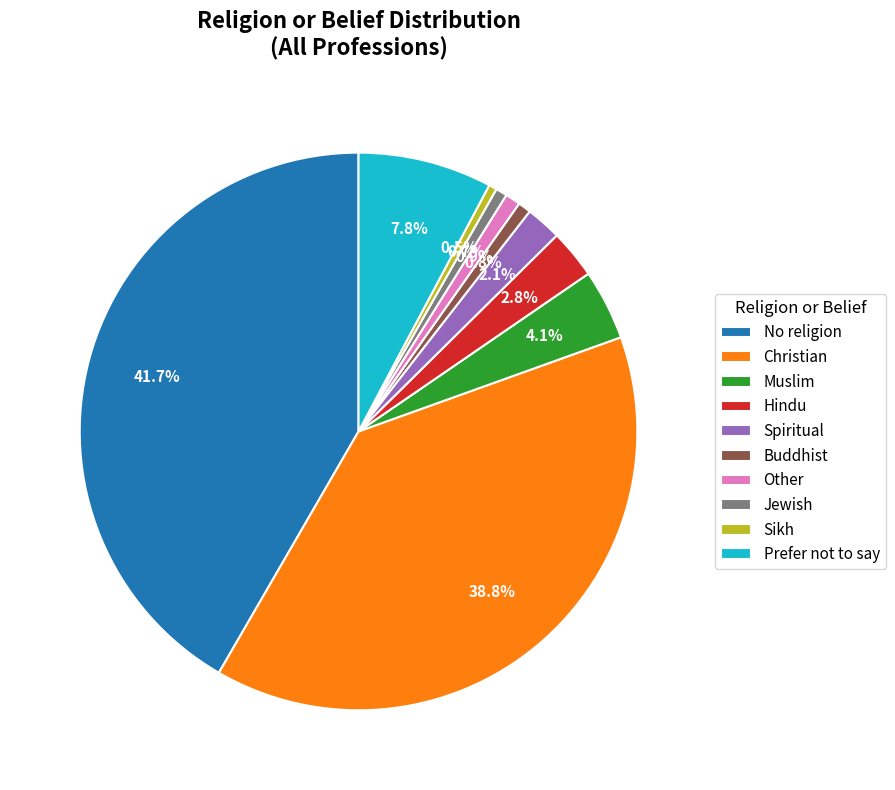

To the nearest percent, what portion does No religion represent?

42%